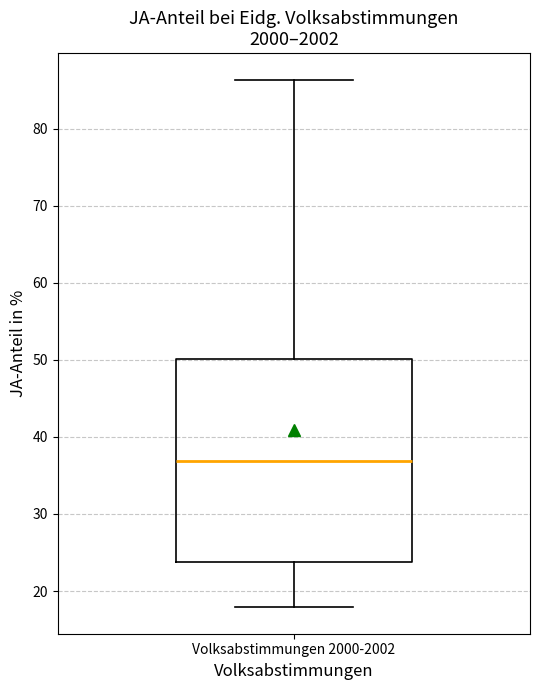

Read this box plot against the y-axis: the position of the median line, the range covered by the box, and the ends of both whiskers. The values are not printed on the chart, so give them approximately, as read against the axis.

median 37, box 24 to 50, whiskers 18 to 86